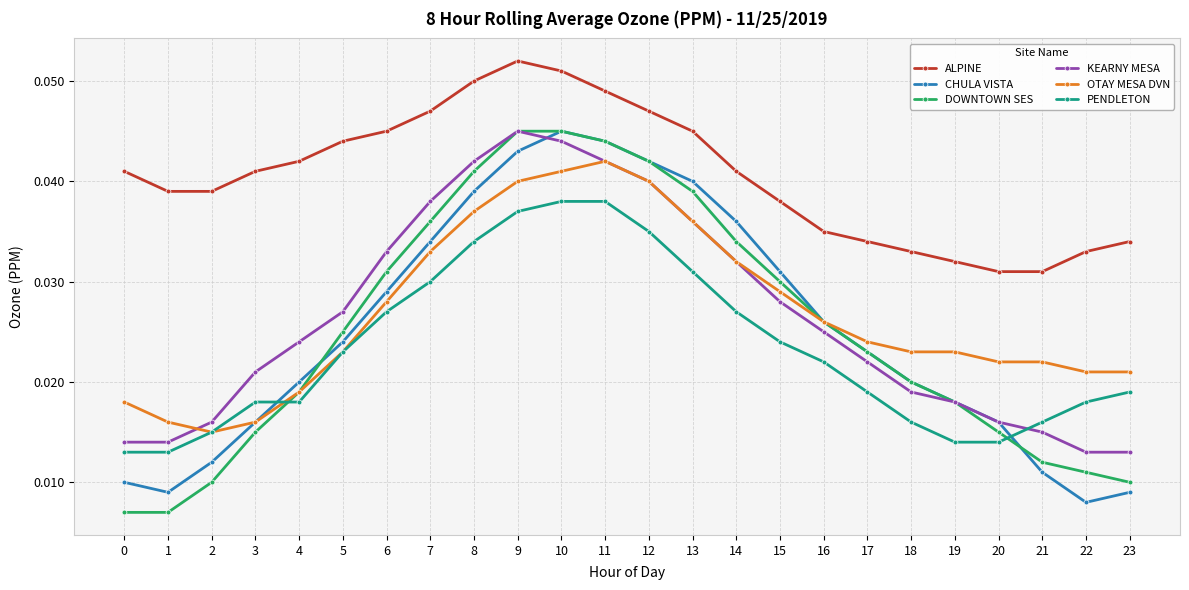

Which series has the largest total across all categories?

ALPINE